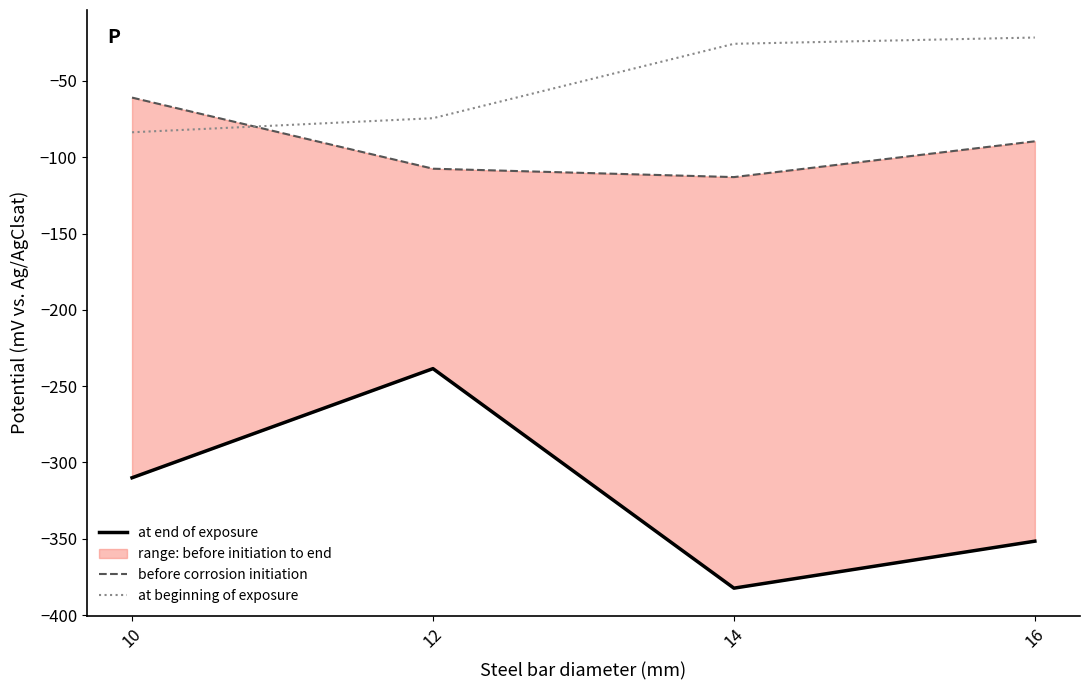

What is the average value of the at beginning of exposure series?

-51.3